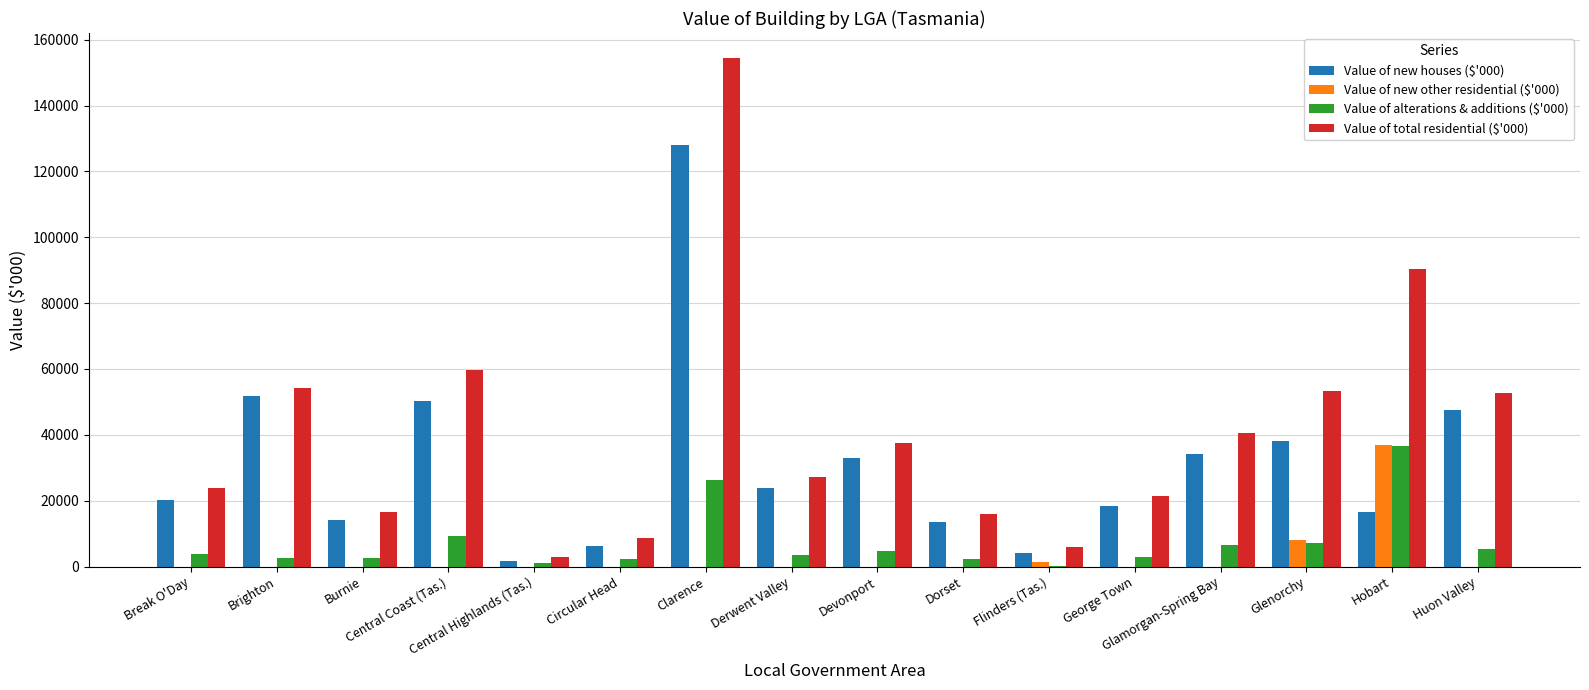

Which label corresponds to the largest value in the chart?

Clarence